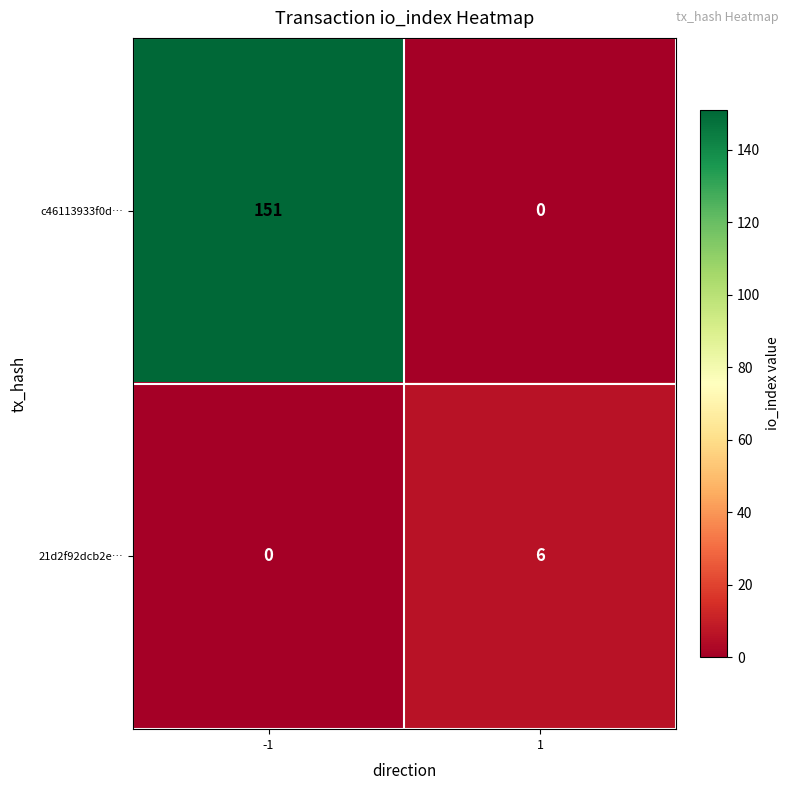

True or false: 21d2f92dcb2e… has a value of 0 at -1.

True